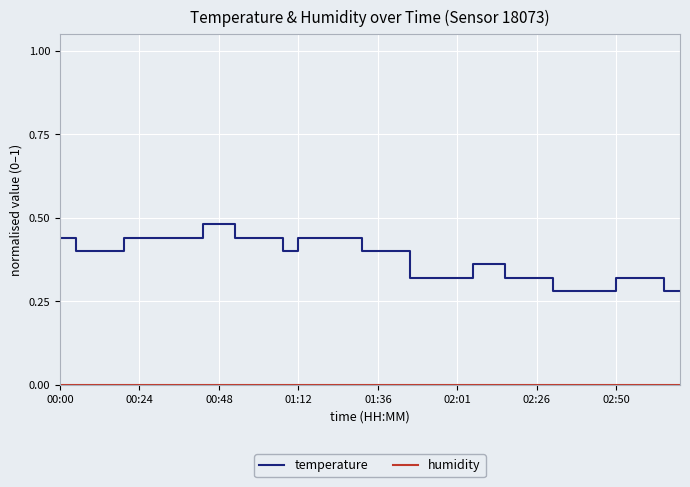

Which series has the largest total across all categories?

temperature